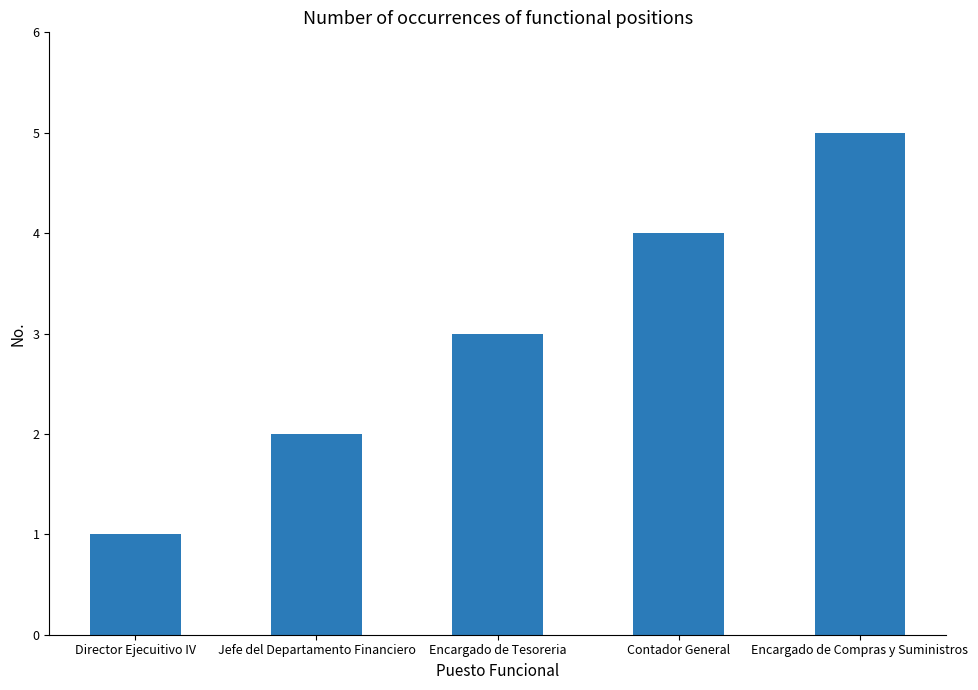

Between Encargado de Compras y Suministros and Encargado de Tesoreria, which is larger?

Encargado de Compras y Suministros